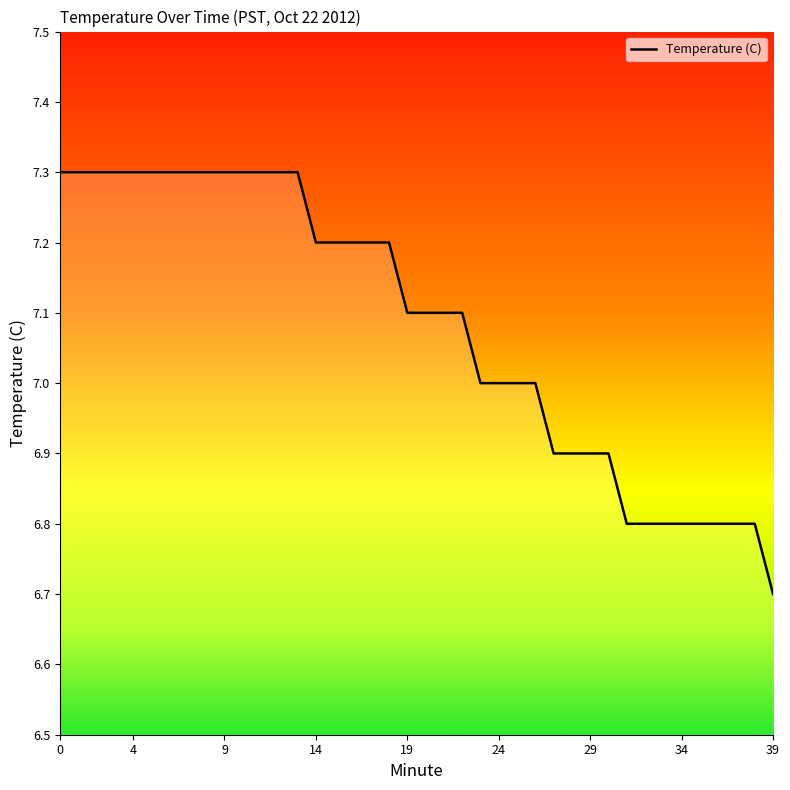

What is the difference between the maximum and minimum values?

0.6